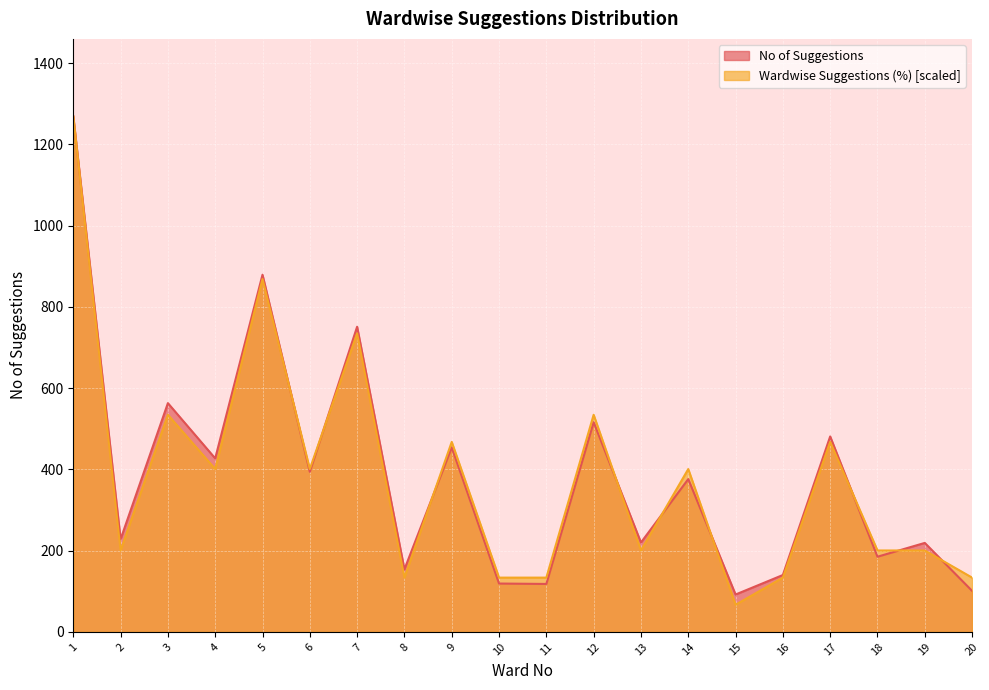

What is the total value across all series at 3?

1097.3